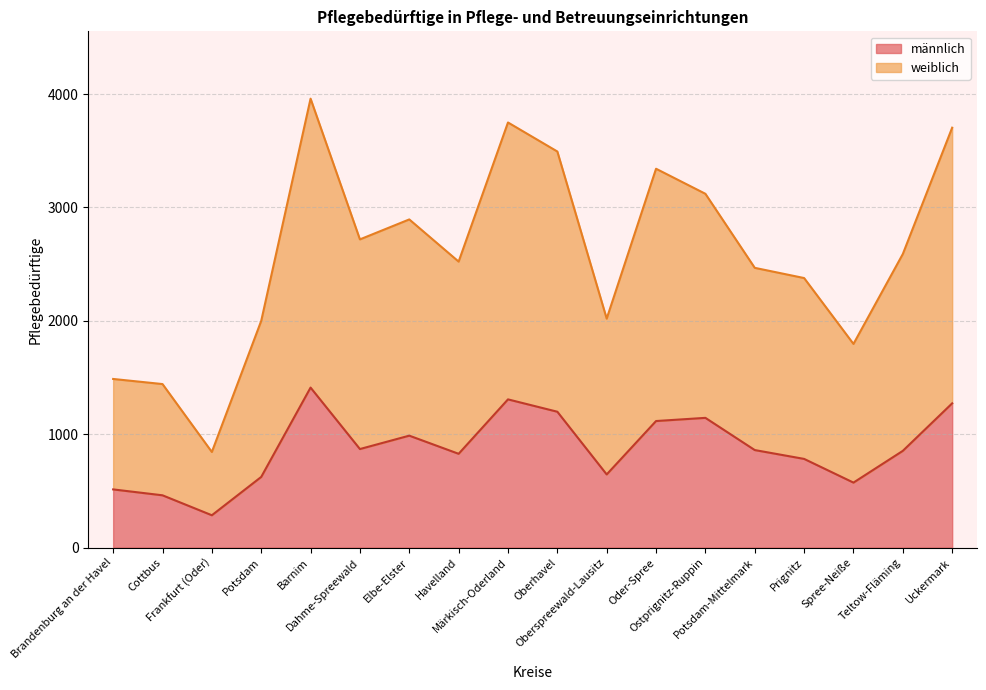

What is the highest value of the männlich series?

1411